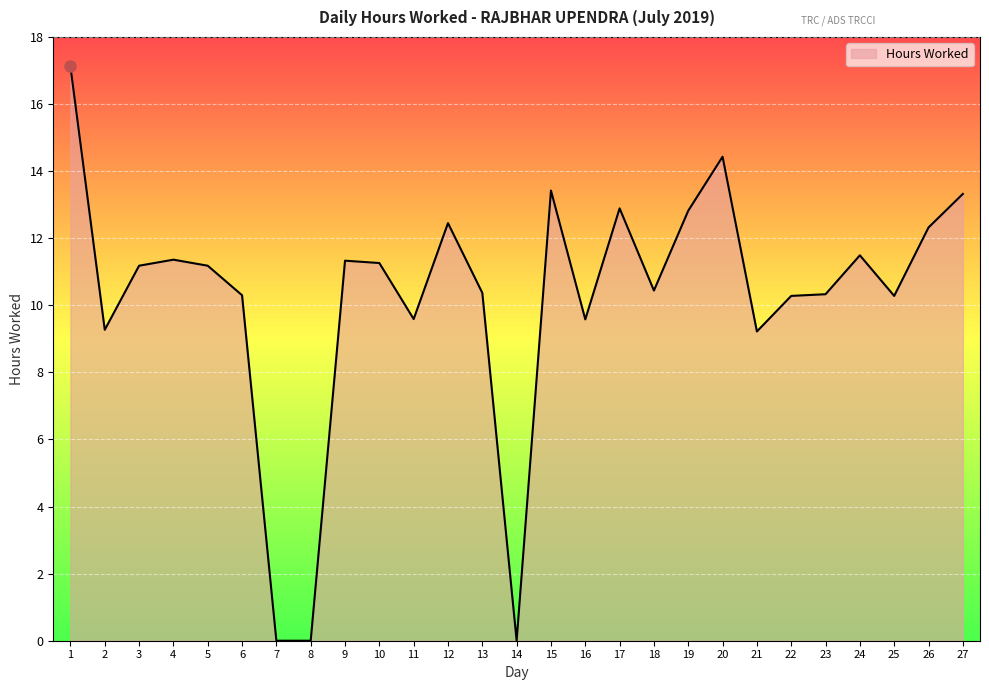

The chart shows a value of 11.3 at 10. True or false?

True